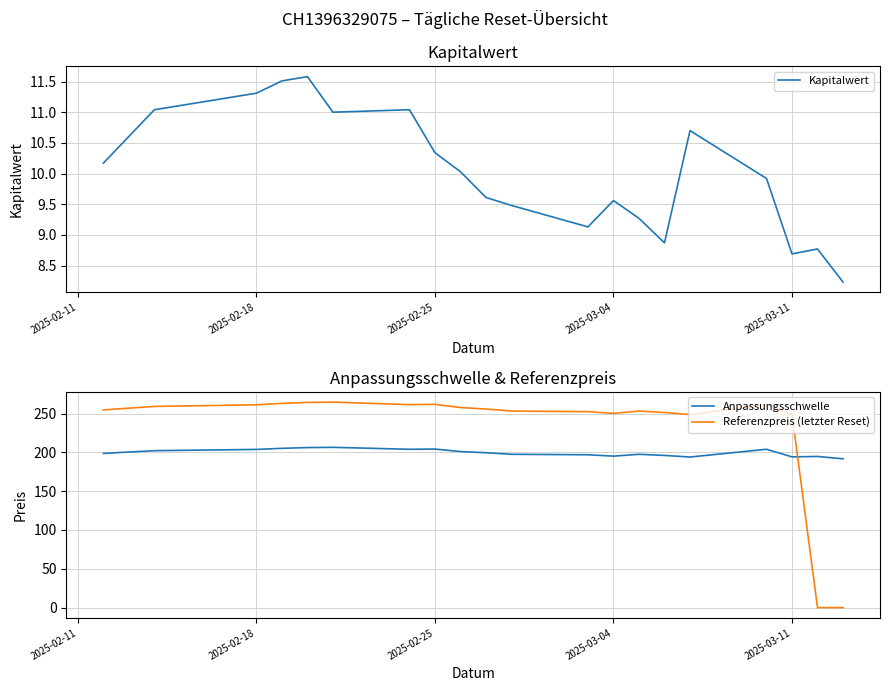

The value of Kapitalwert at 2025-02-18 is 11.3. True or false?

True